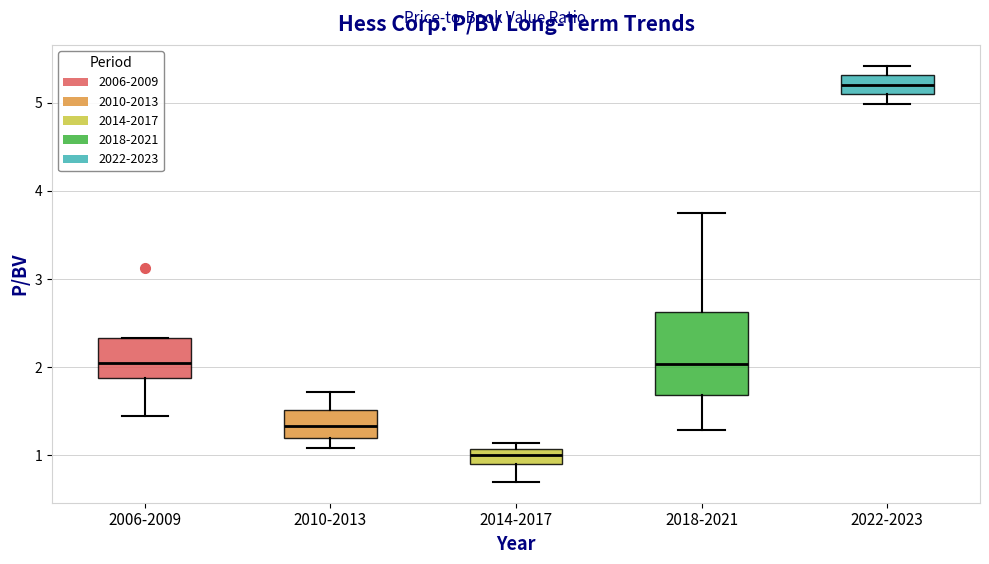

Where does the median line of the box for 2018-2021 sit on the y-axis? The values are not printed on the chart, so give them approximately, as read against the axis.

2.0